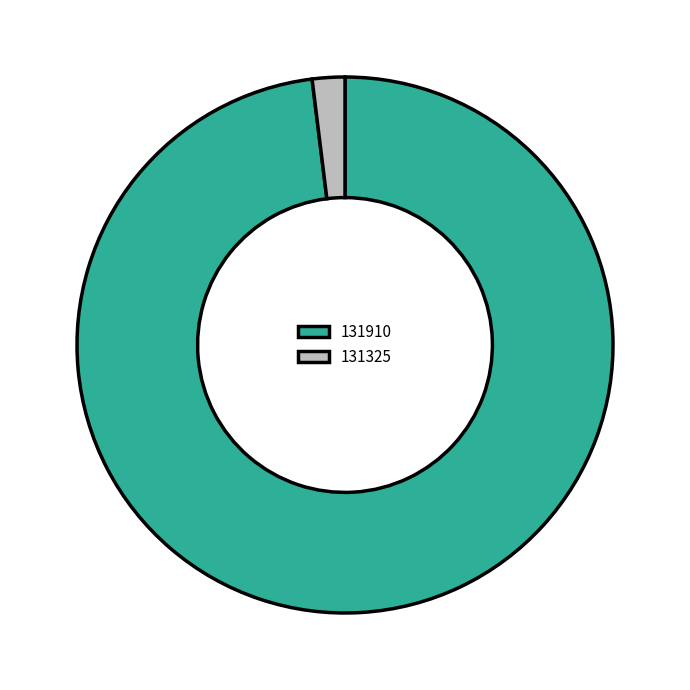

Which slice is the largest?

131910